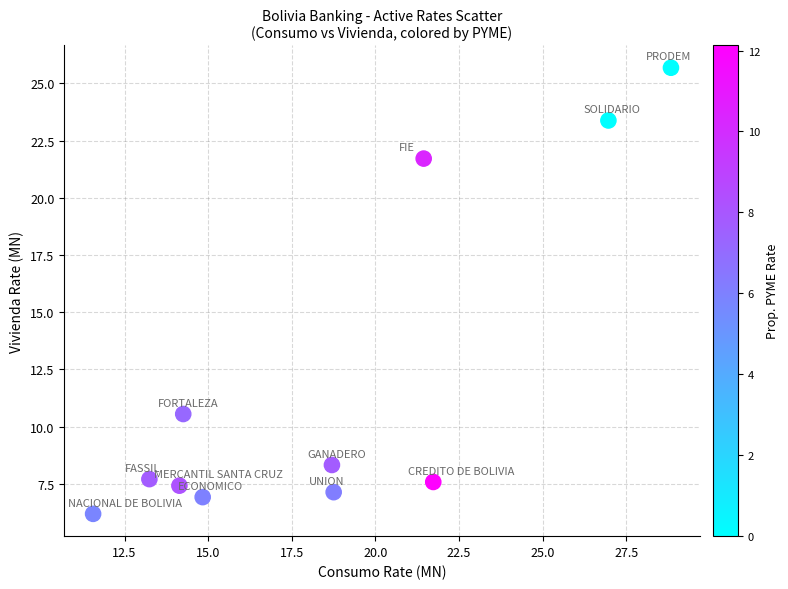

What is the average X value?

18.6